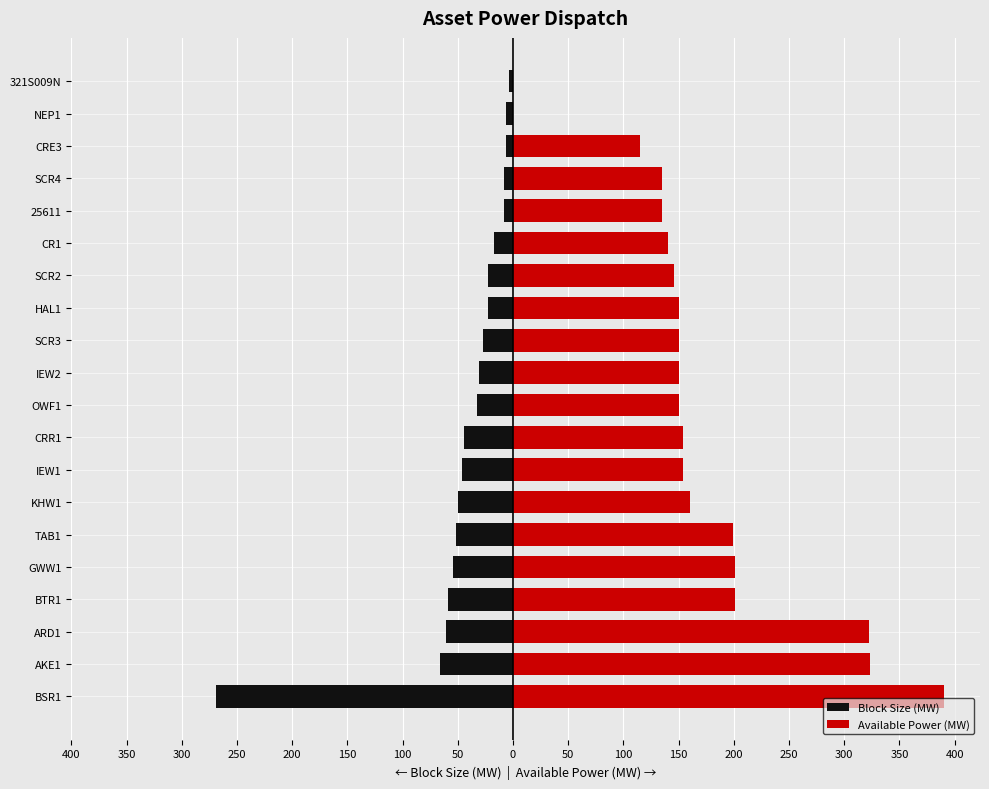

How many data points in Block Size (MW) are above -31?

9